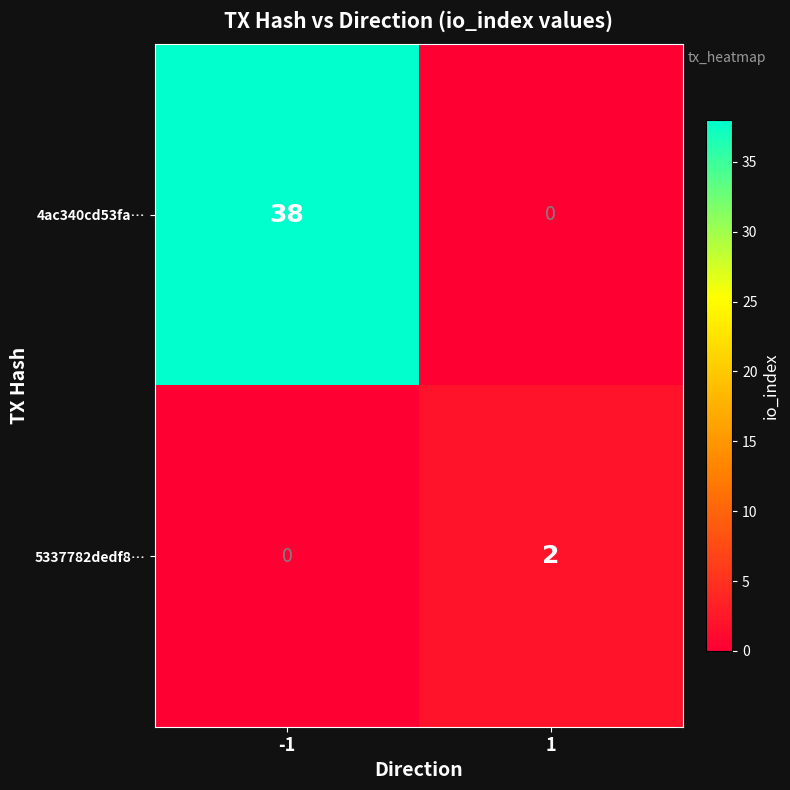

At -1, list the series in order from smallest to largest.

5337782dedf8…, 4ac340cd53fa…